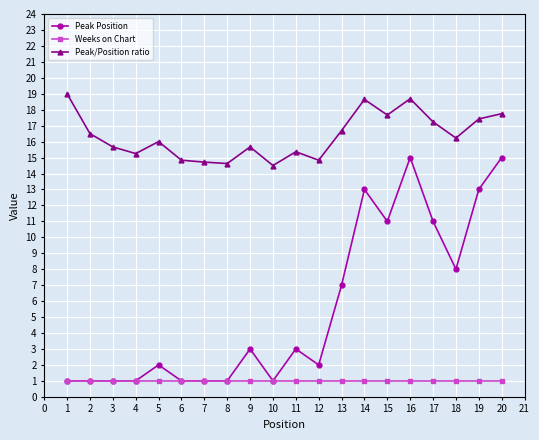

What is the value of the Peak Position point at the 7th from the left?

1.0